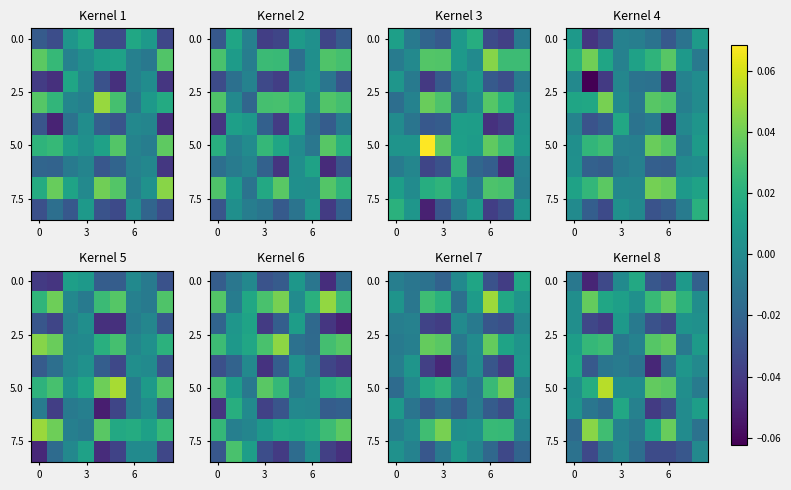

At which category is the sum across all series the highest?

3